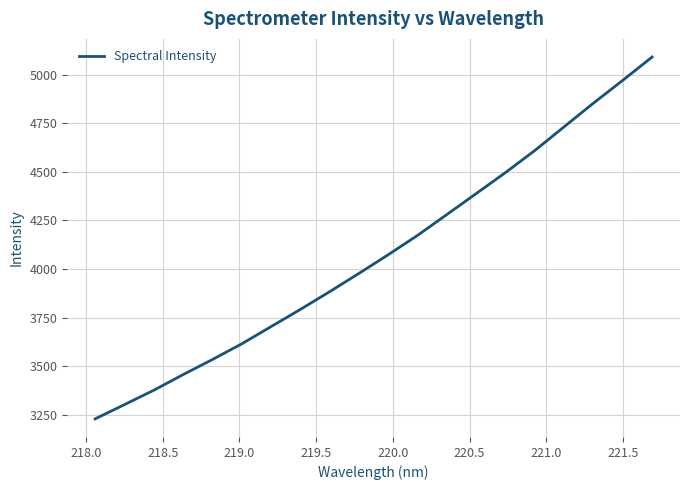

Is this an area chart (filled region under the line)?

No